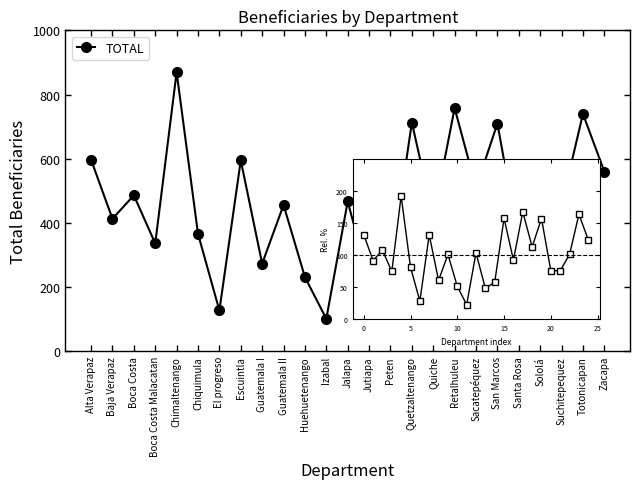

What is the spread (max minus min) of values at Escuintla?

463.8